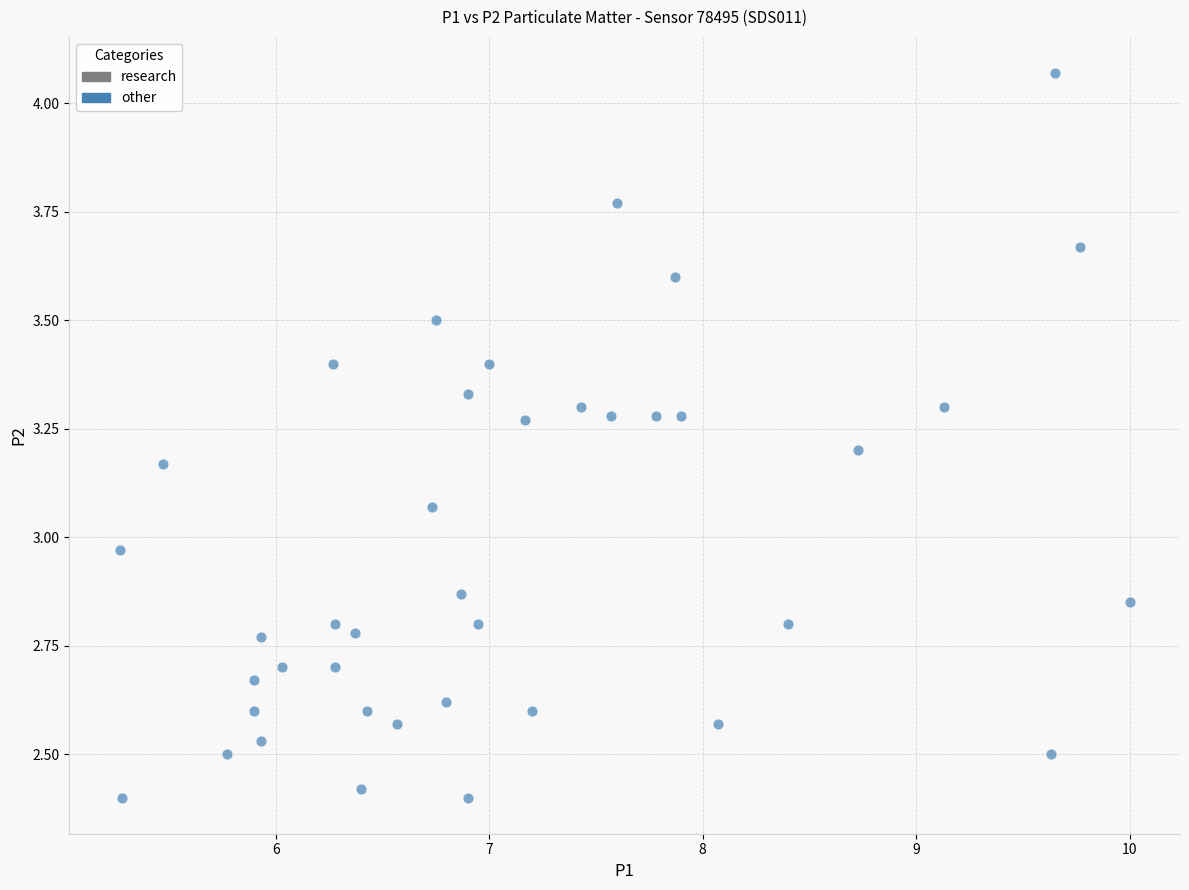

What is the range of Y values (max minus min)?

1.7